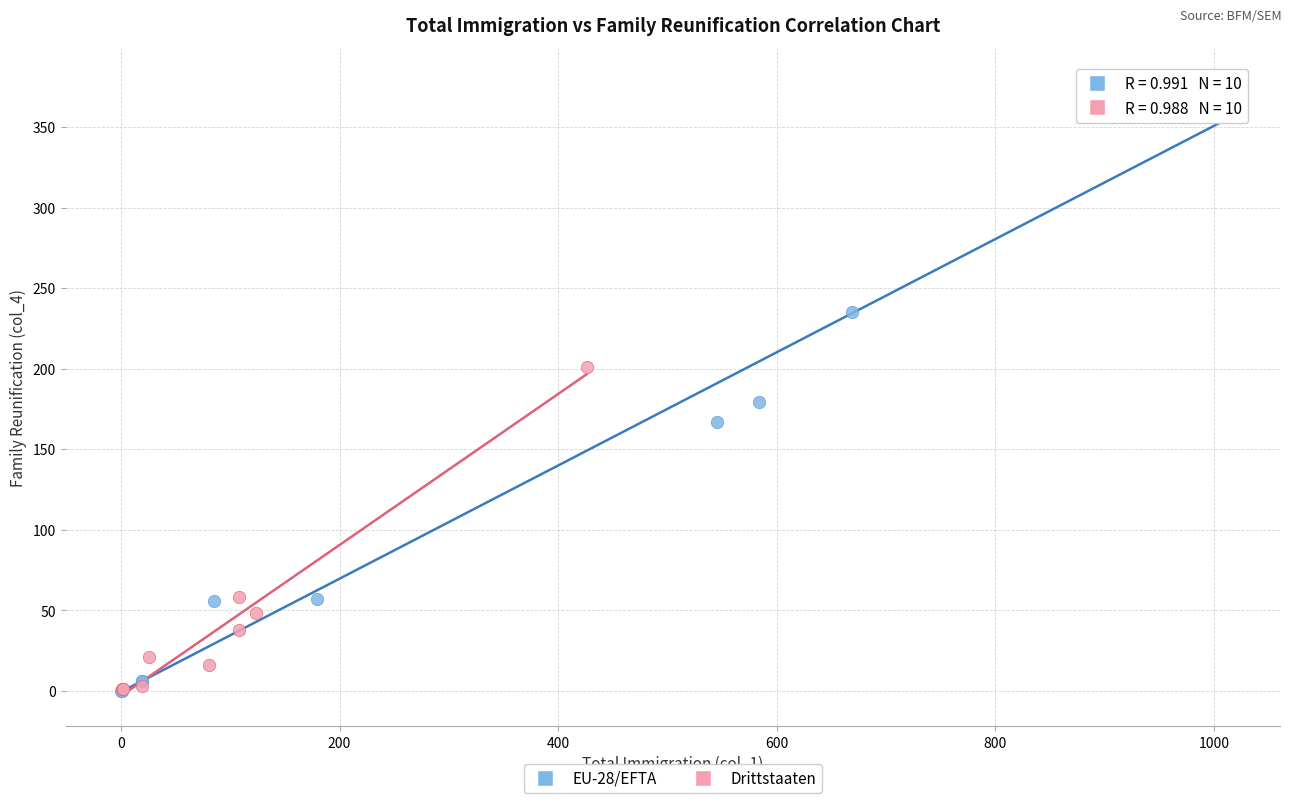

Which series has the largest Y range (max minus min)?

EU-28/EFTA